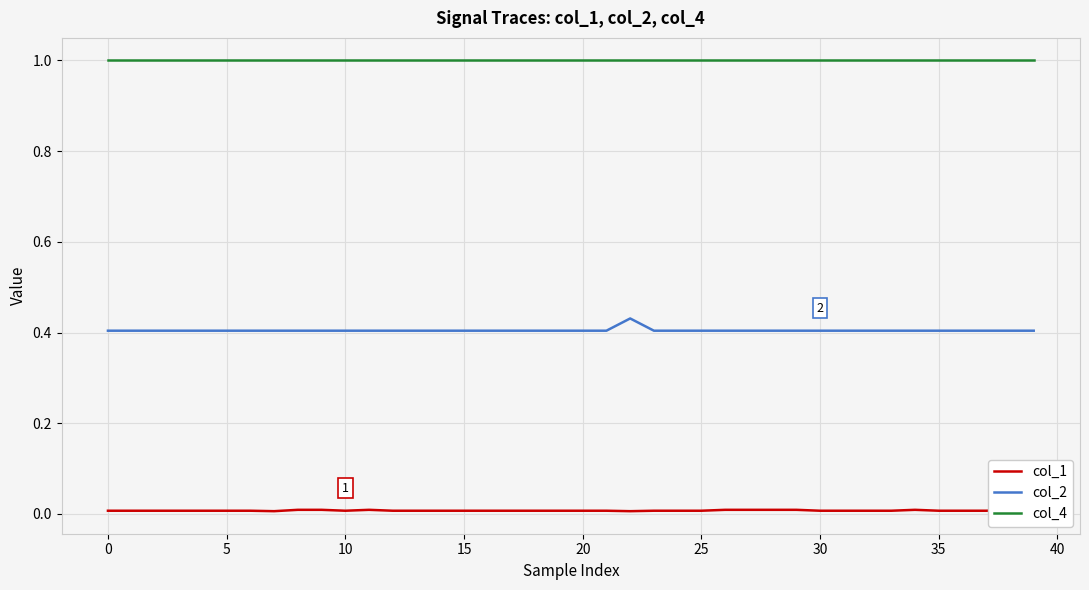

How many data points does each series have?

40